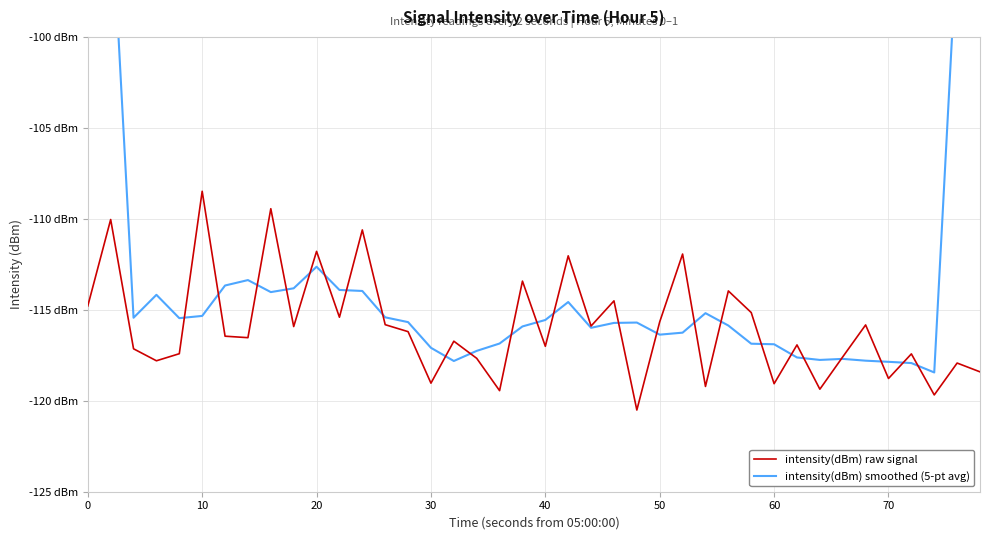

Is this an area chart (filled region under the line)?

No